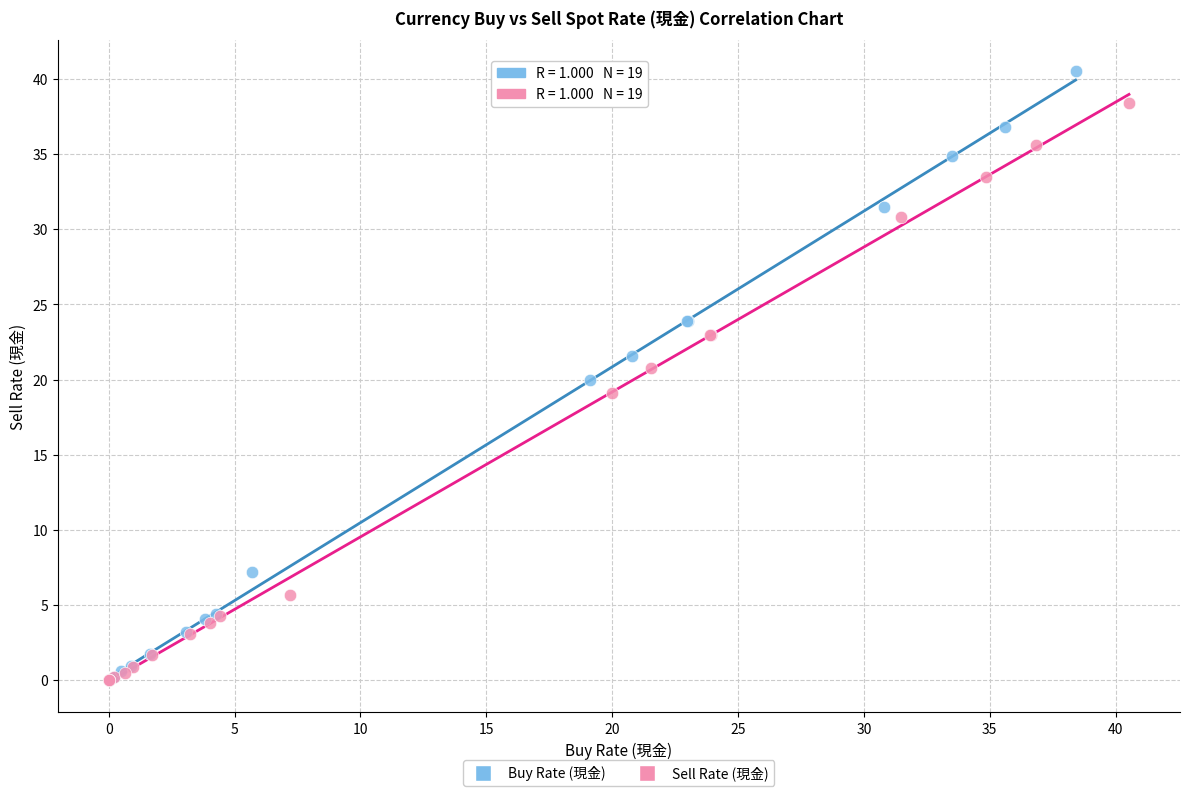

Which series reaches the maximum Y coordinate?

Buy Rate (現金)